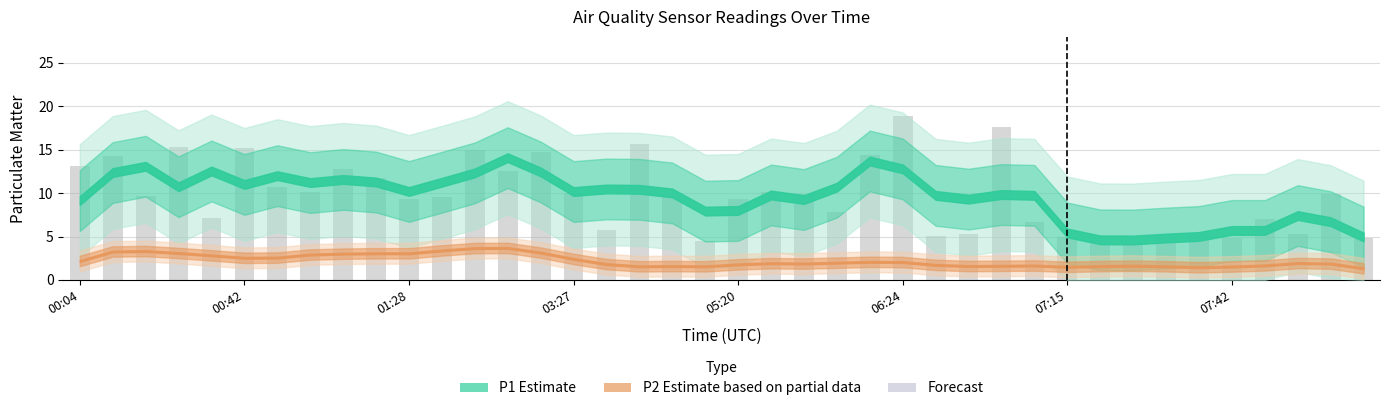

What is the maximum value shown in the chart?

18.9